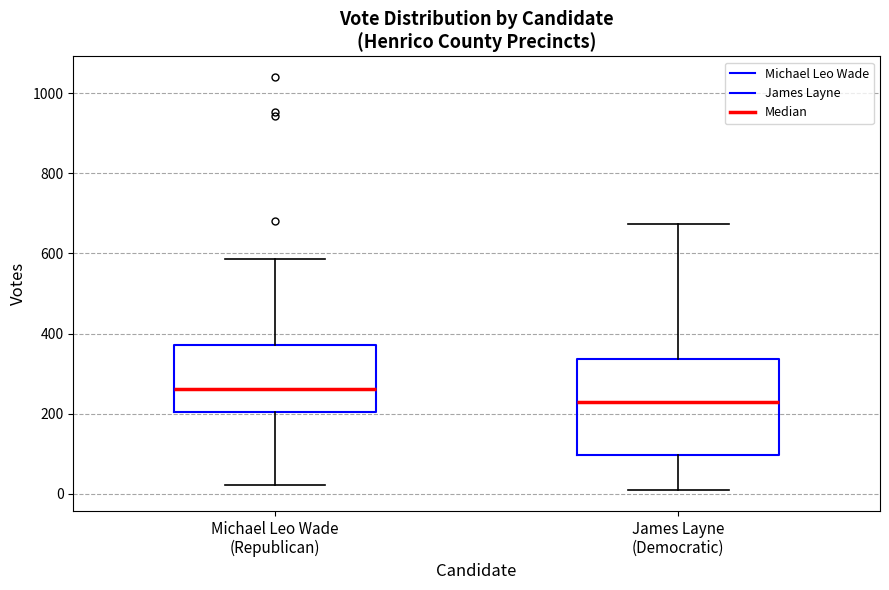

Which box is the tallest, from its lower edge to its upper edge?

James Layne (Democratic)